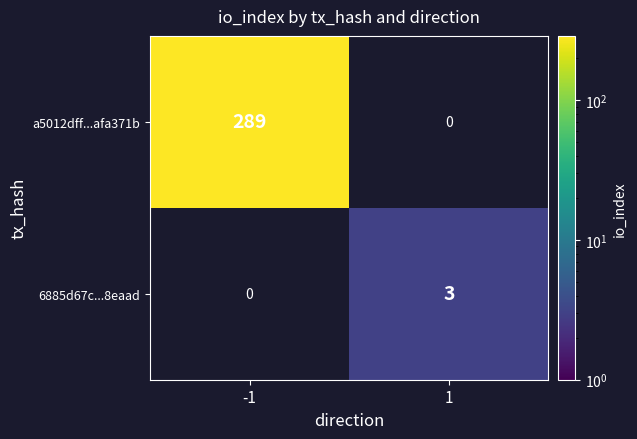

What value does the a5012dff...afa371b series have at -1?

289